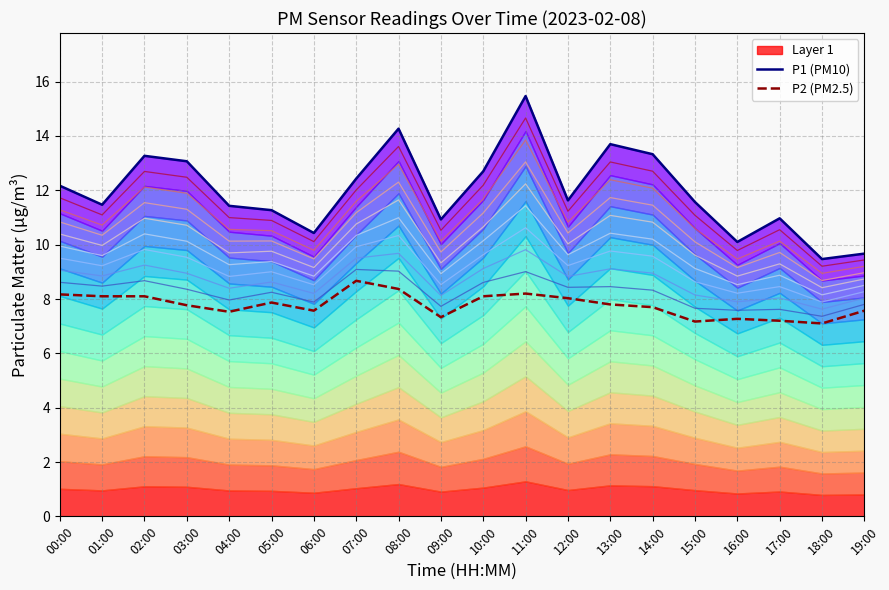

At which label does P1 (PM10) reach its peak?

11:00